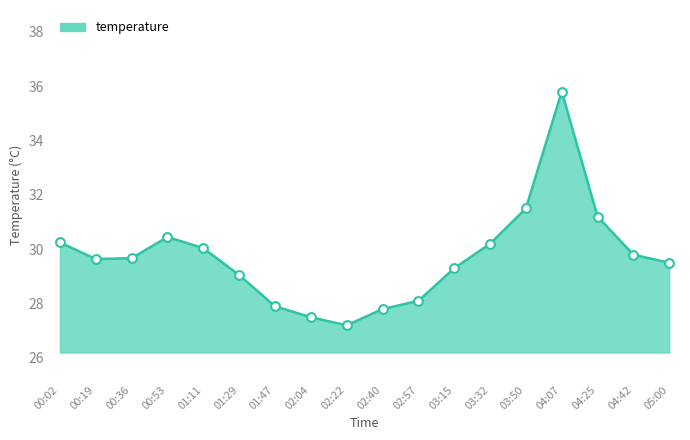

Approximately how many times larger is the value at 04:25 compared to 01:29?

1.1